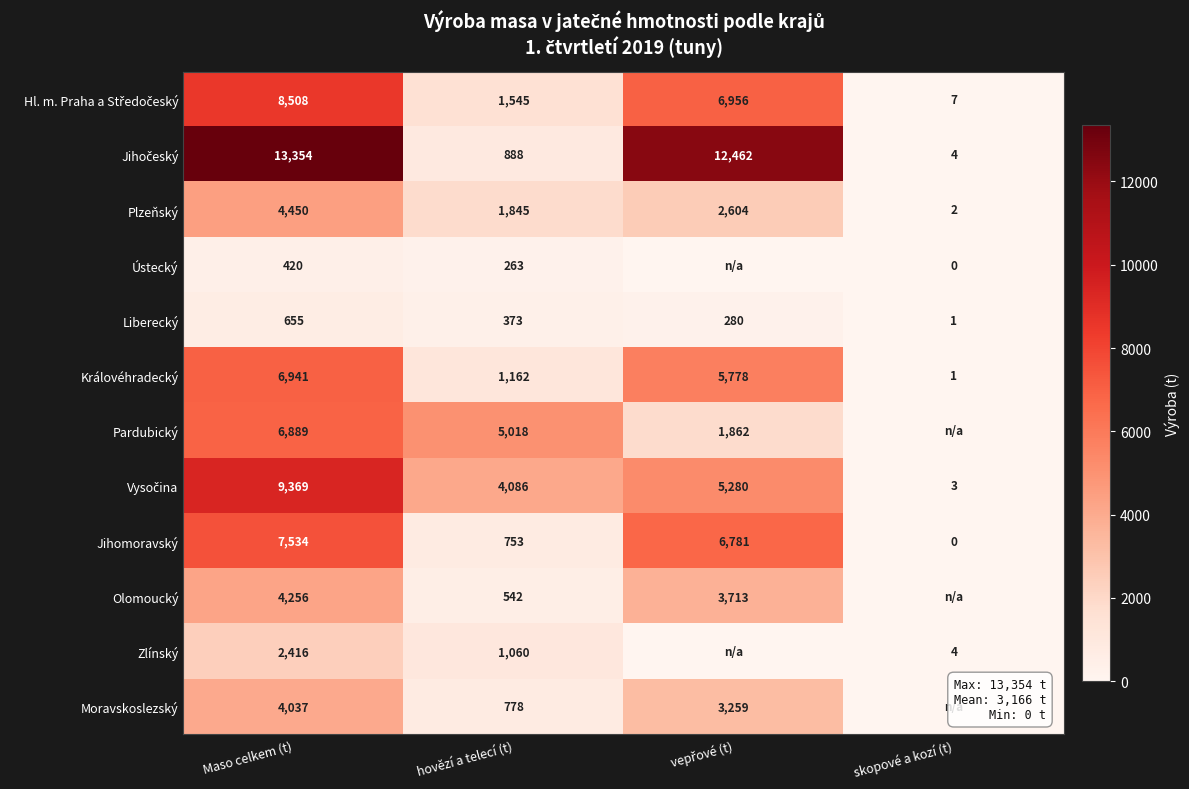

What is the total value across all series at Maso celkem (t)?

68829